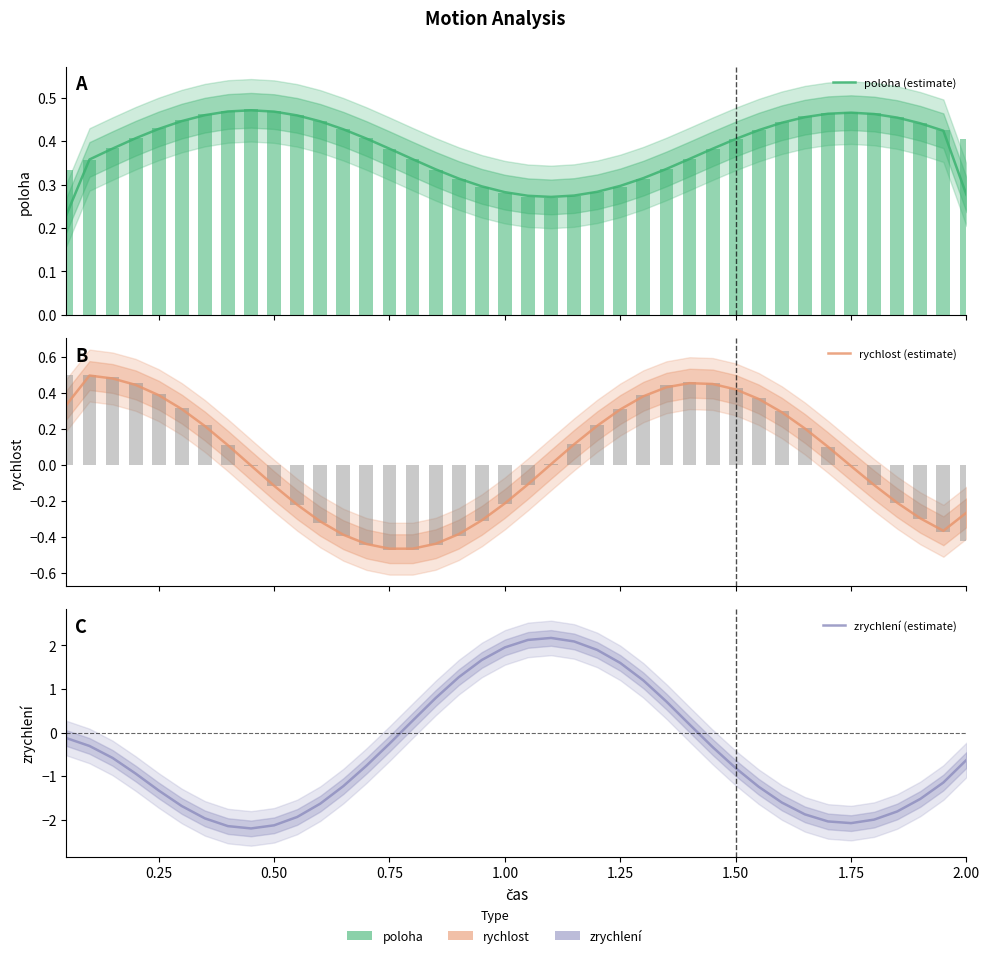

What is the minimum value for rychlost (estimate)?

-0.5